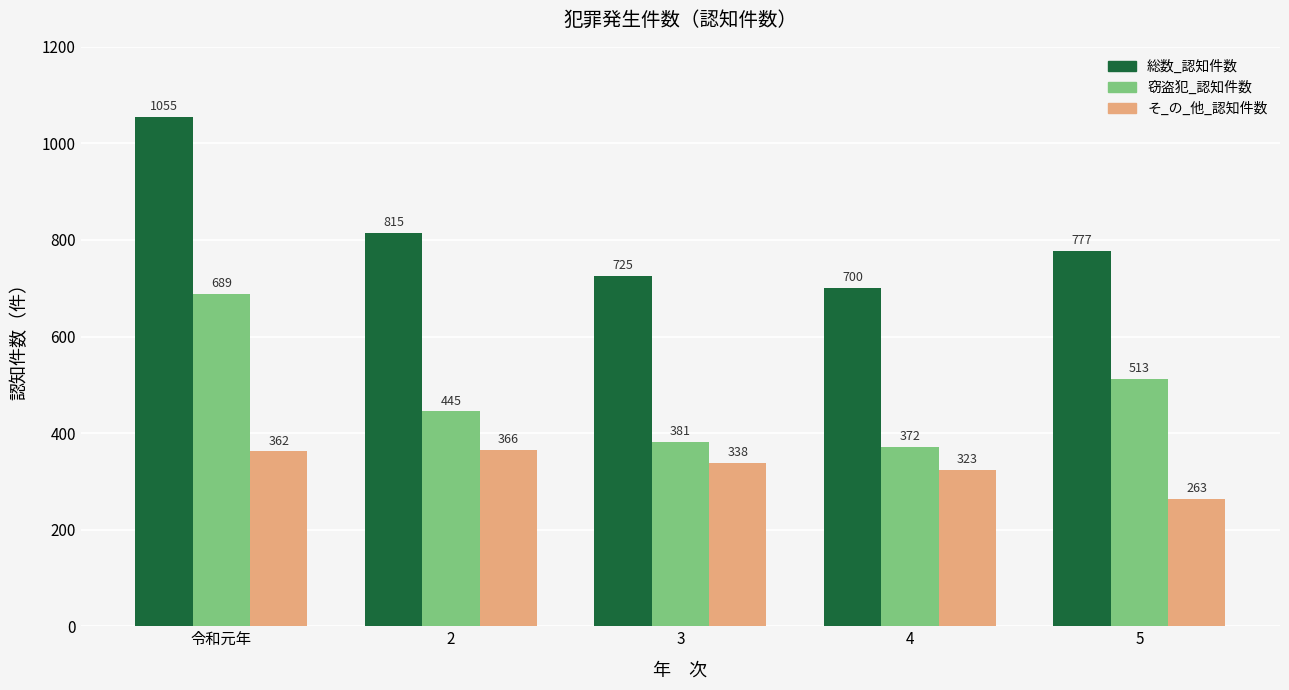

What is the lowest value of the 総数_認知件数 series?

700